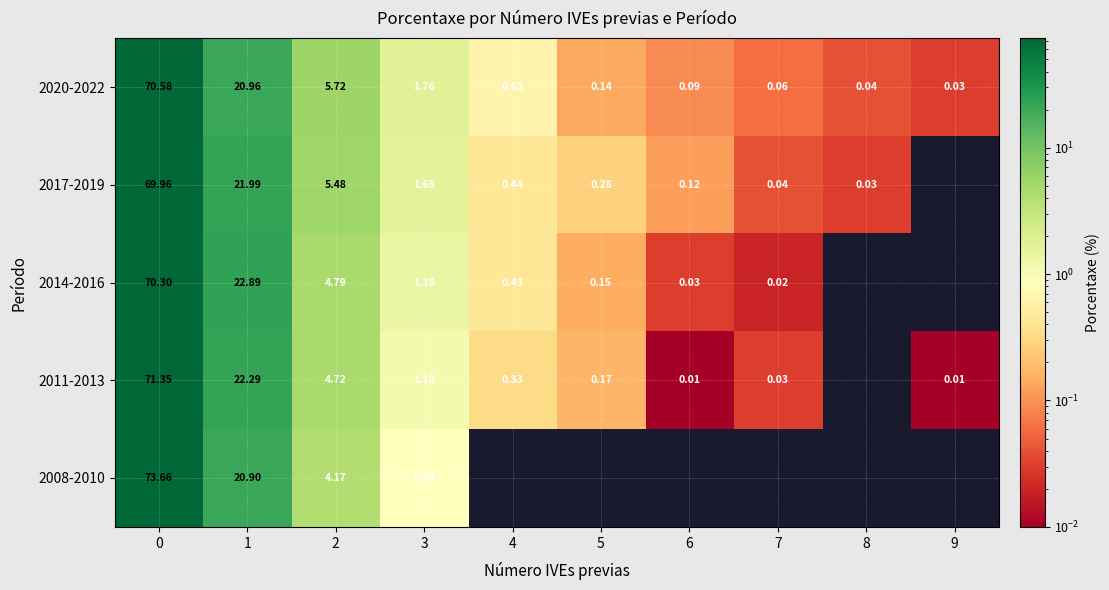

The value of 2014-2016 at 7 is 0.0. True or false?

True